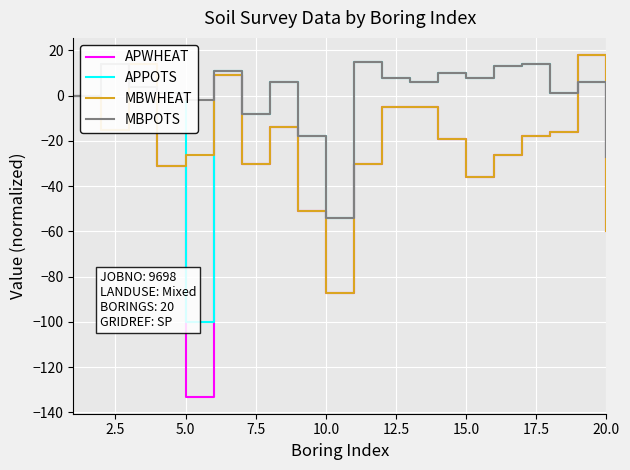

True or false: MBWHEAT has more than 0 points higher than both neighbors.

True